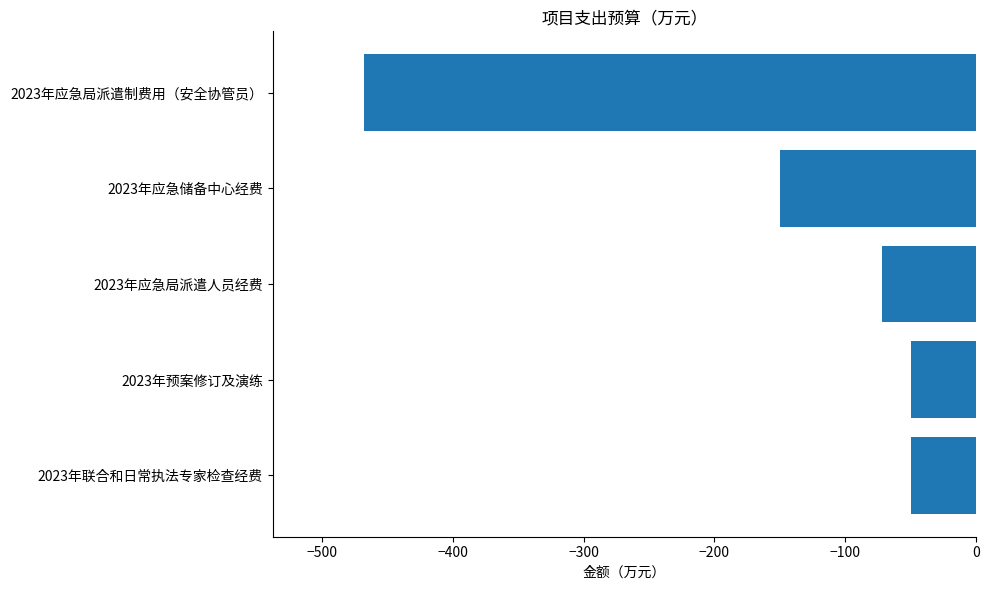

The value at 2023年应急局派遣人员经费 is -27.6. True or false?

False